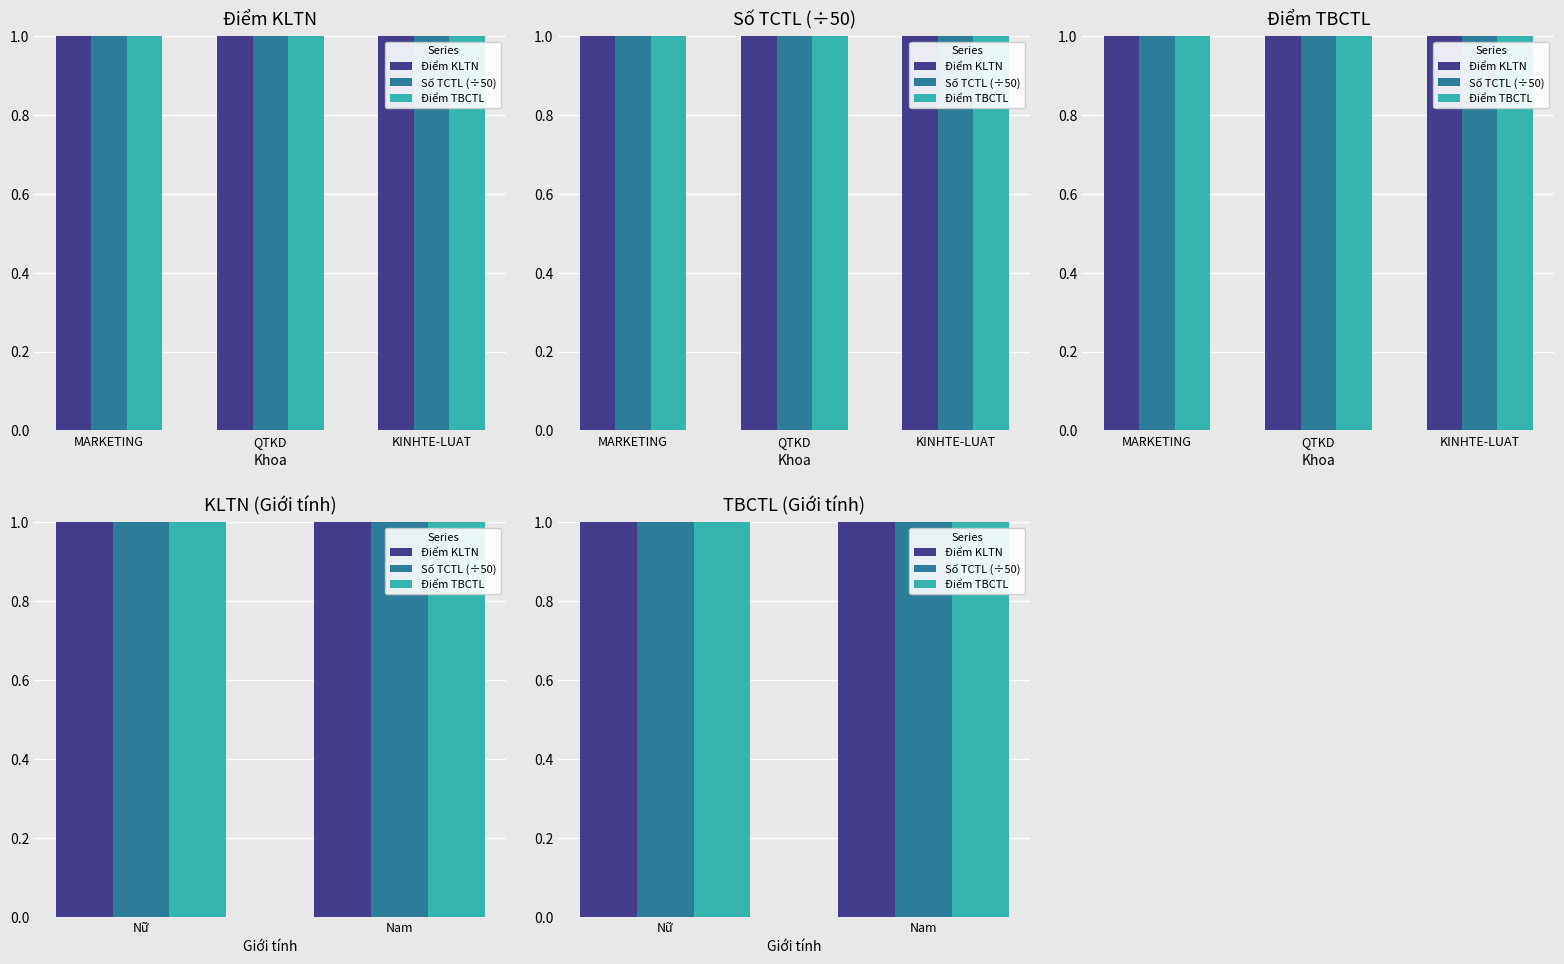

List the series in order of their peak value, highest first.

Điểm KLTN, Điểm TBCTL, Số TCTL (÷50)